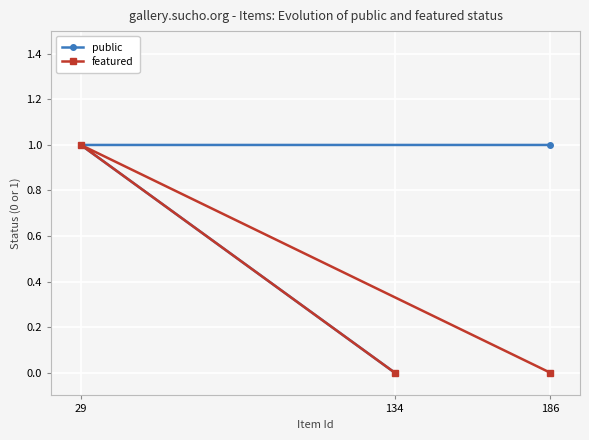

How many positive values does the public series have?

2